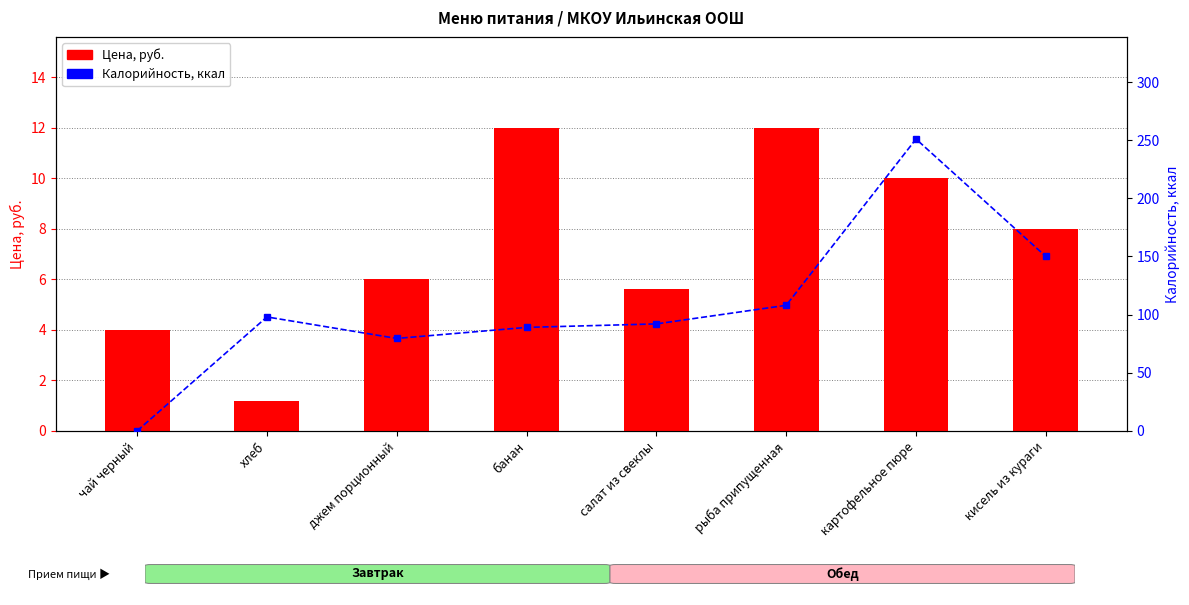

Reading left to right, what are all the values shown in this chart?

Цена, руб.: 4.0	1.2	6.0	12.0	5.6	12.0	10.0	8.0
Калорийность, ккал: 0.0	98.0	79.5	89.0	92.0	108.0	251.0	150.0